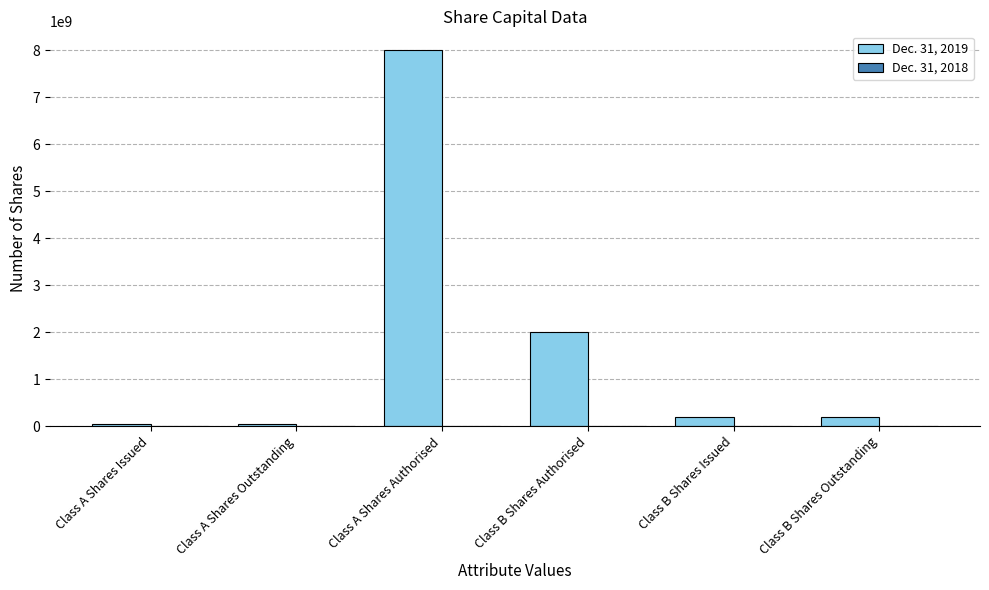

Reading left to right, extract all data points from this chart.

41084851	41084851	8000000000	2000000000	204526628	204526628